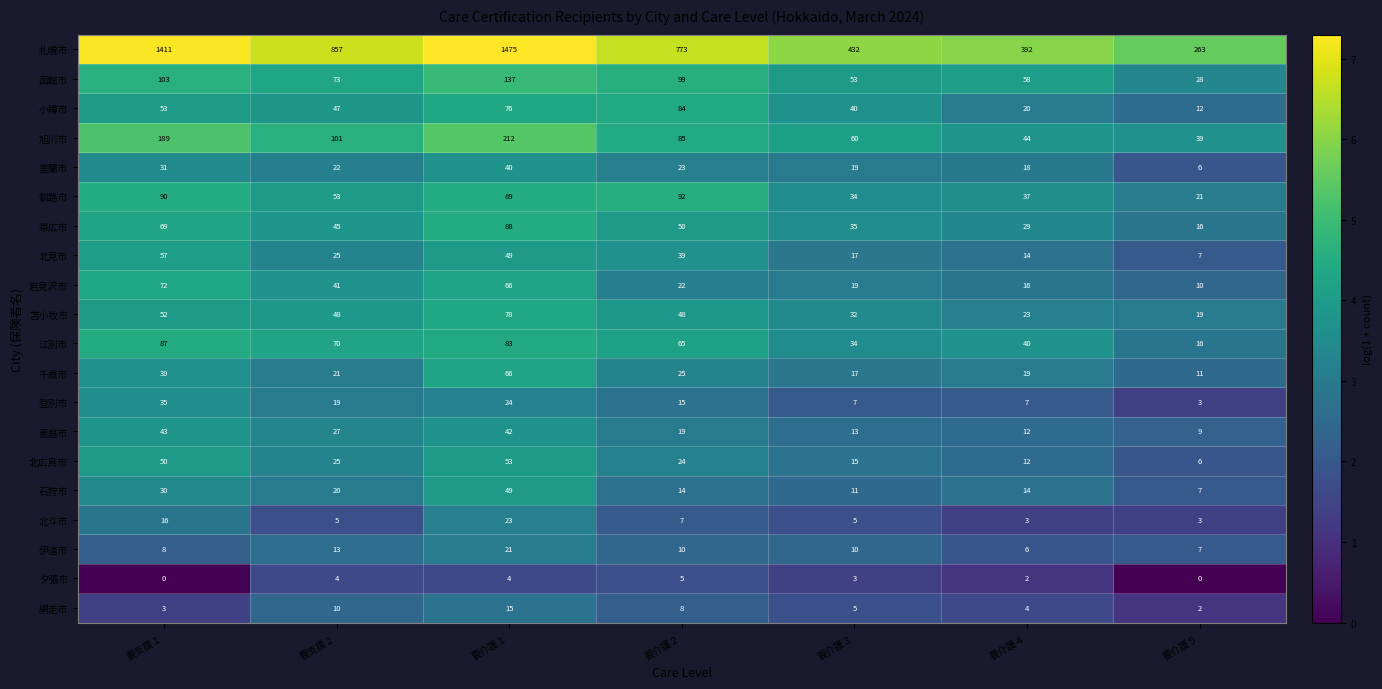

What is the total value across all series at 要介護５?

485